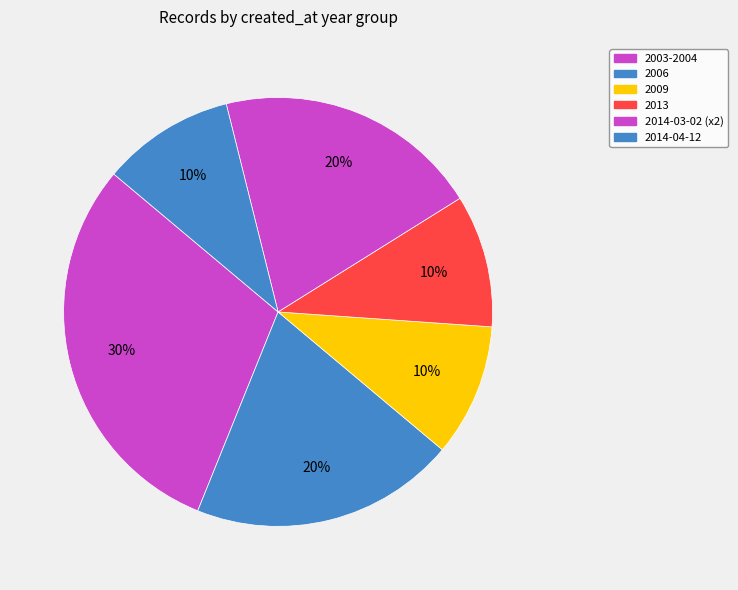

Count the number of slices in the pie.

6